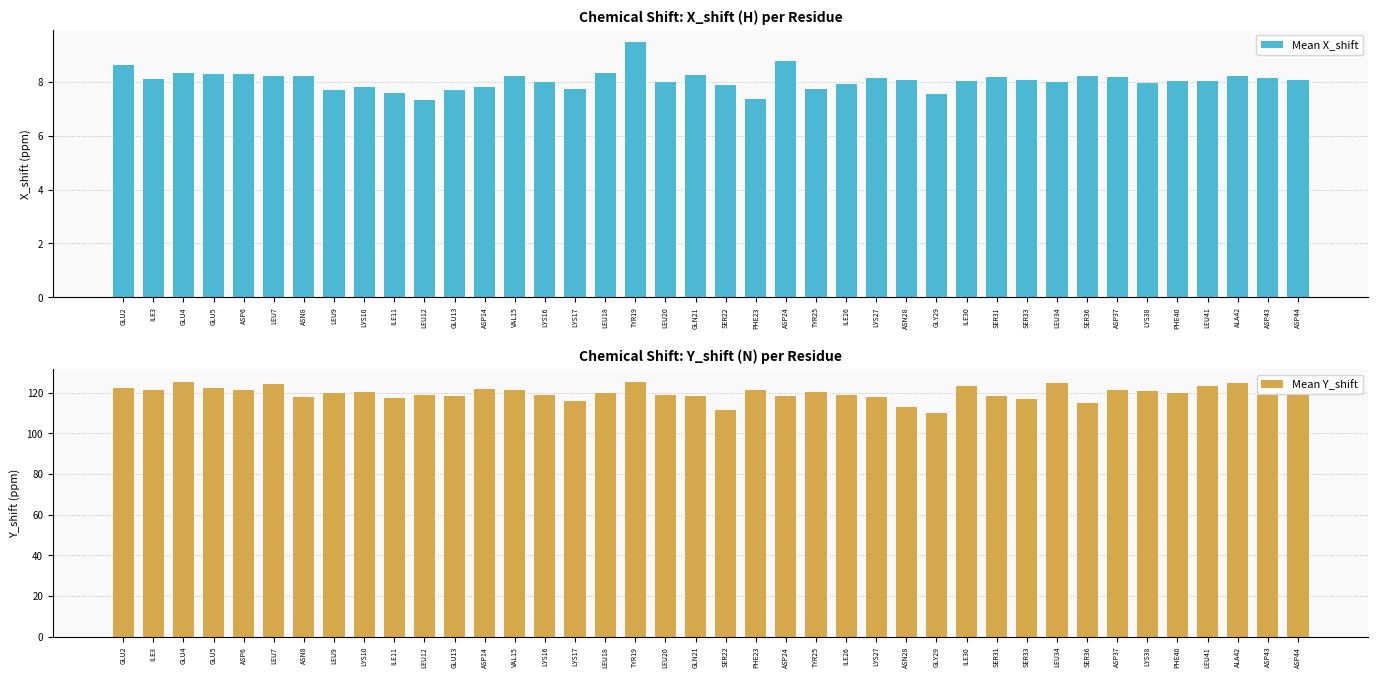

Does the chart contain stacked bars?

No